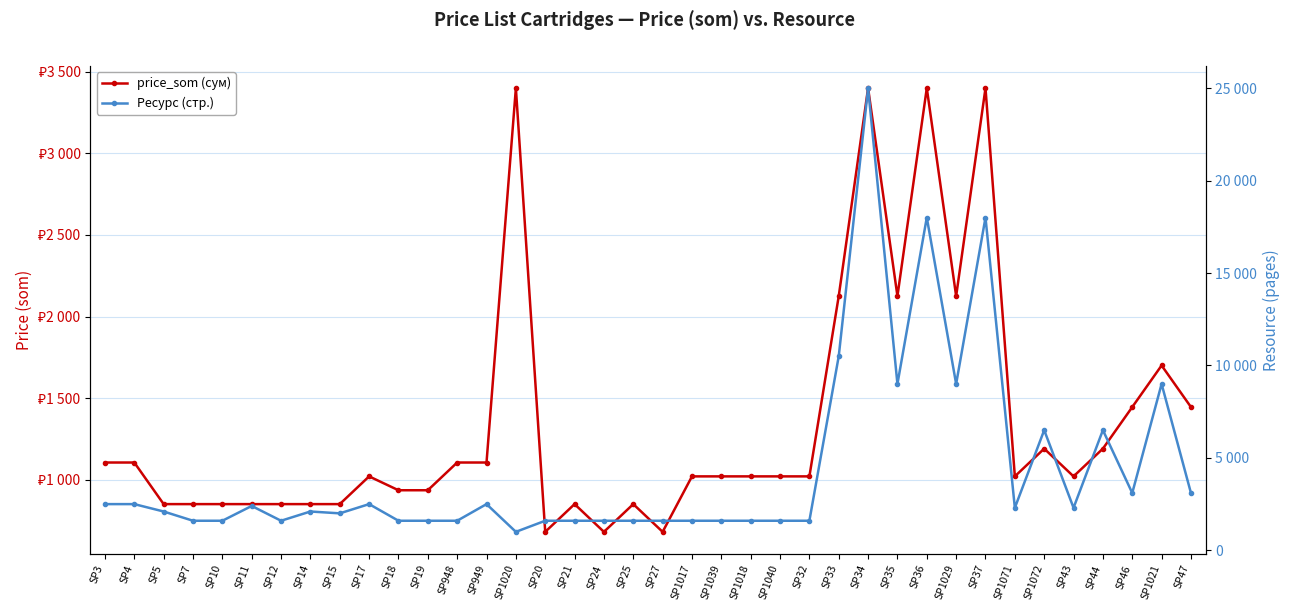

At SP35, list the series in order from smallest to largest.

price_som (сум), Ресурс (стр.)